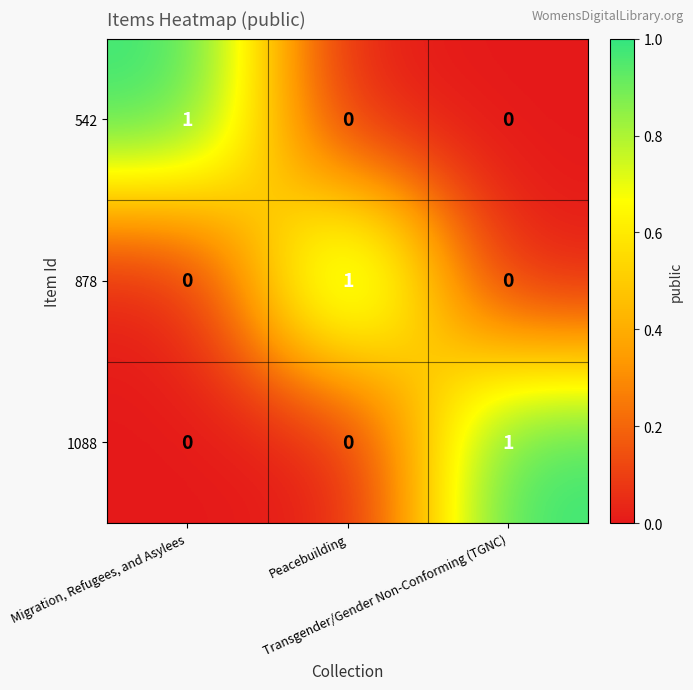

How many 1088 values are between 0 and 1?

3